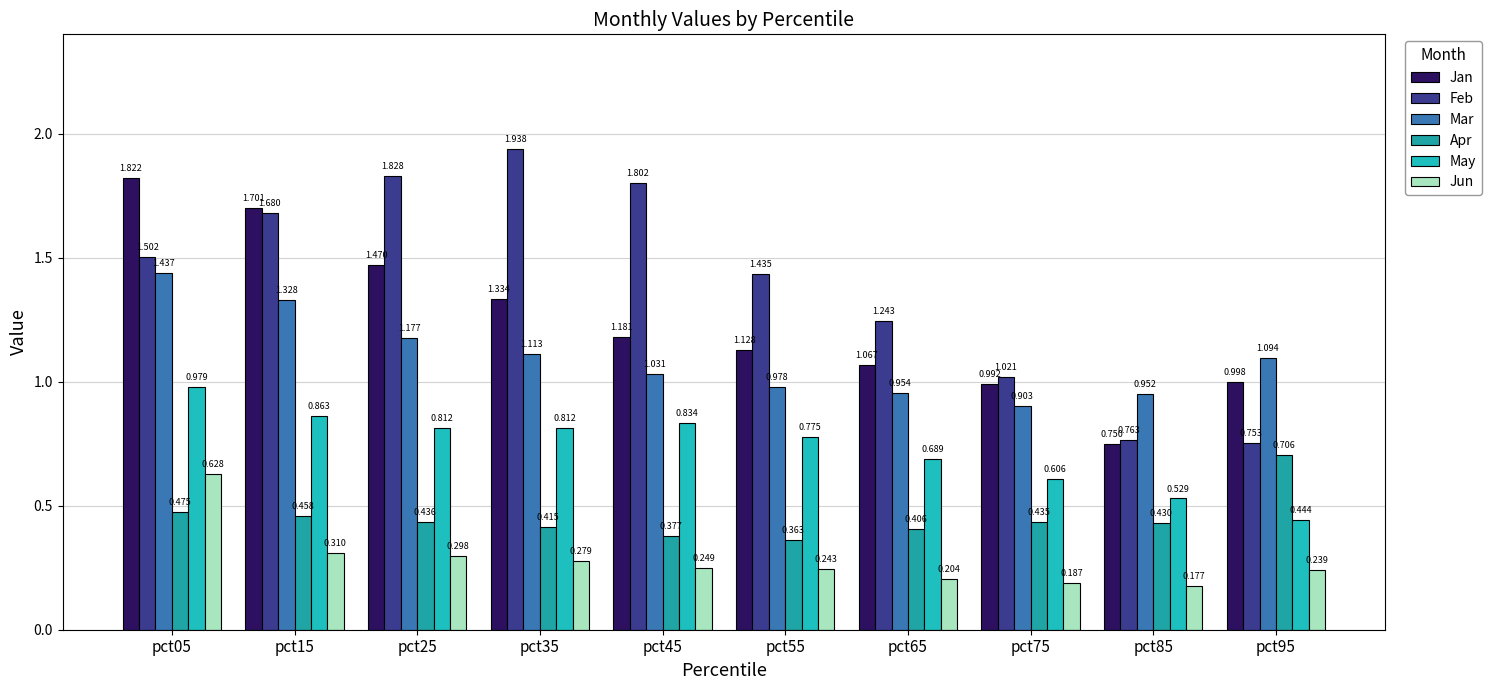

List the labels in order of Jun value, smallest first.

pct85, pct75, pct65, pct95, pct55, pct45, pct35, pct25, pct15, pct05